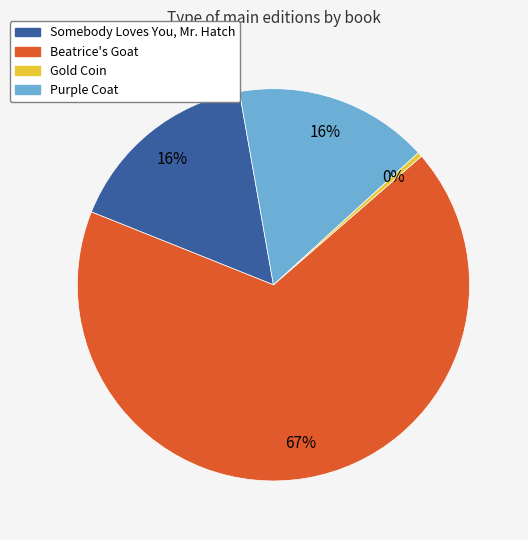

Does Somebody Loves You, Mr. Hatch represent more than half of the total?

No